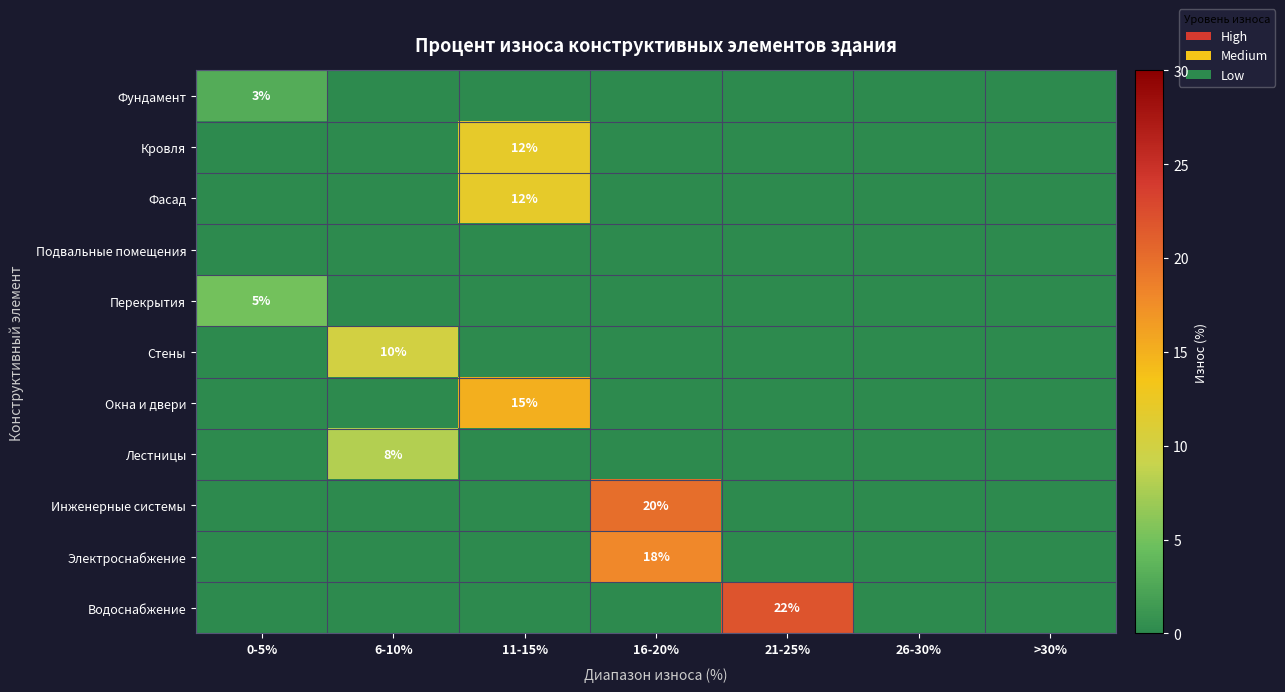

At which label does Лестницы reach its minimum?

0-5%